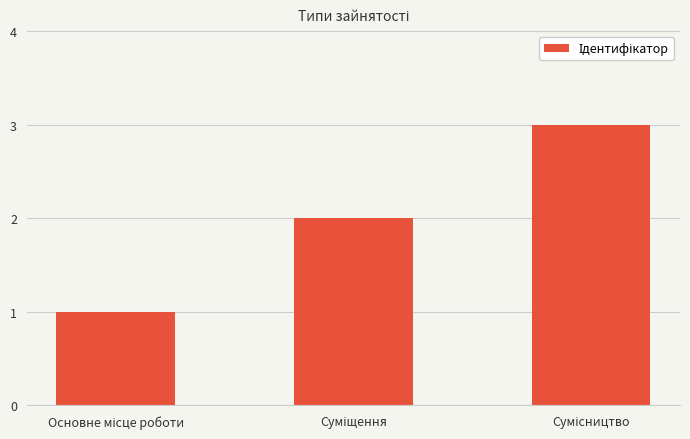

How many bars are there in total?

3